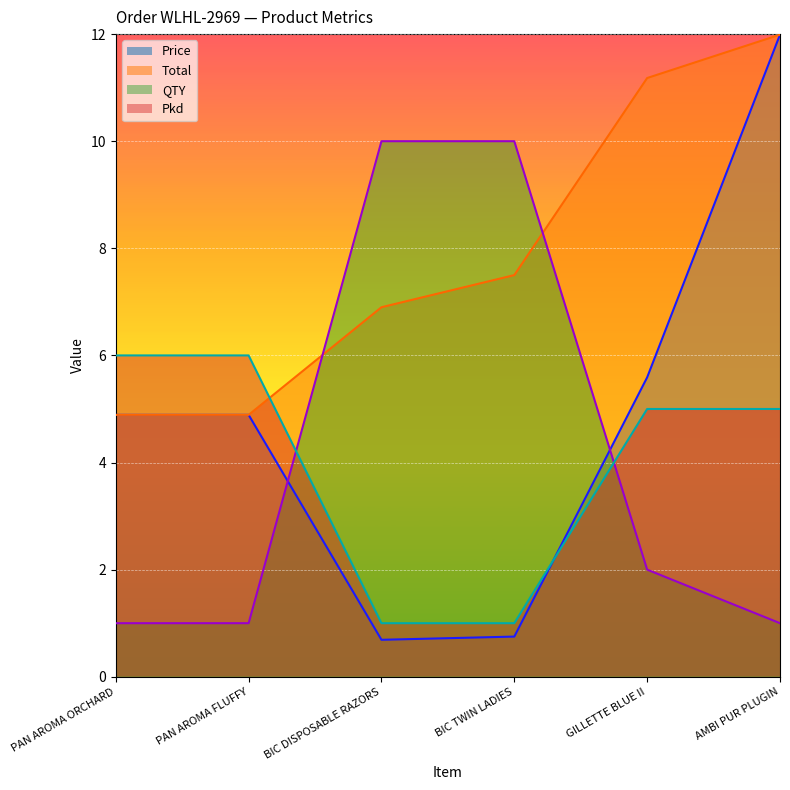

What is the spread (max minus min) of values at BIC TWIN LADIES?

9.2